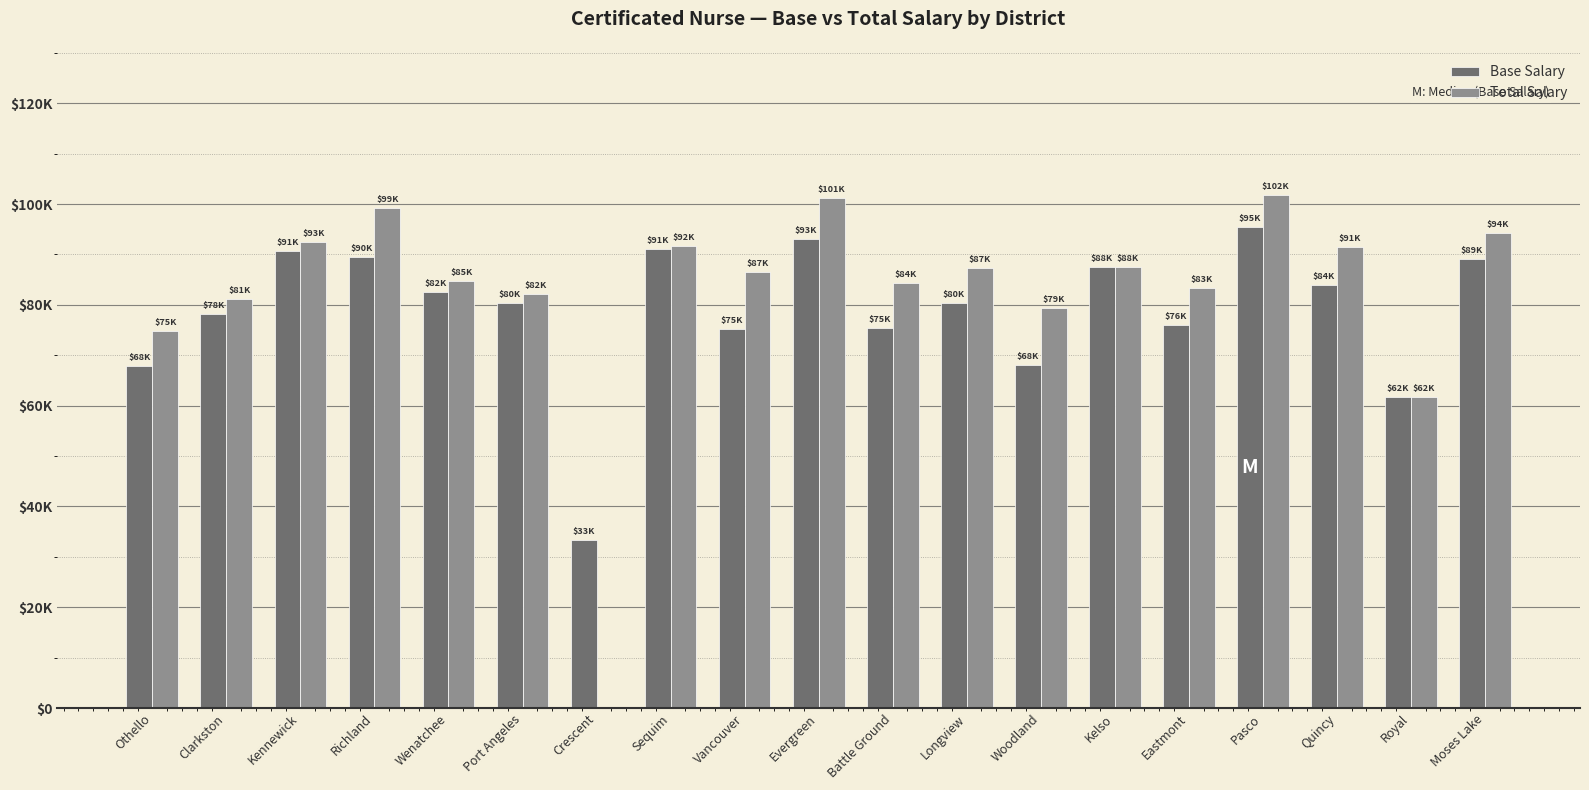

What is the maximum value shown in the chart?

101818